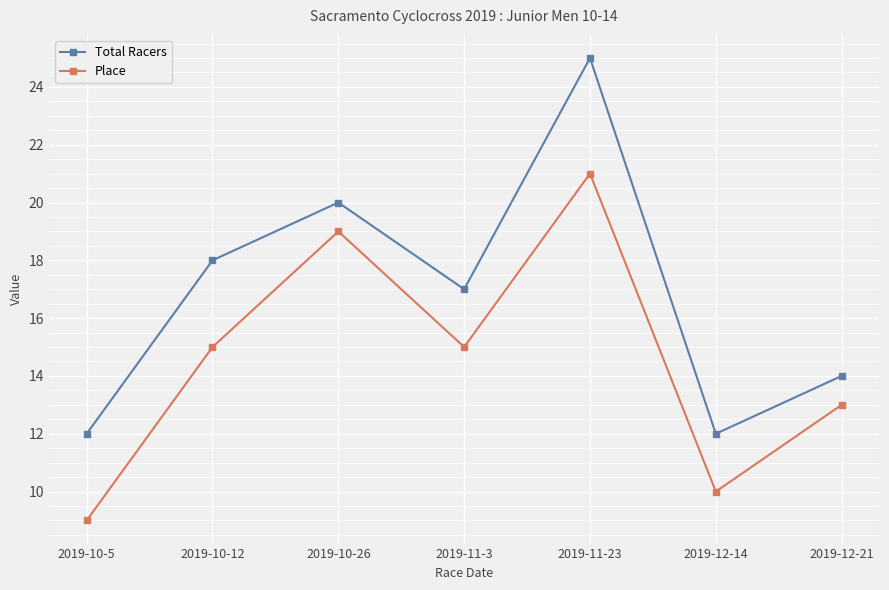

True or false: Place and Total Racers intersect in this chart.

False